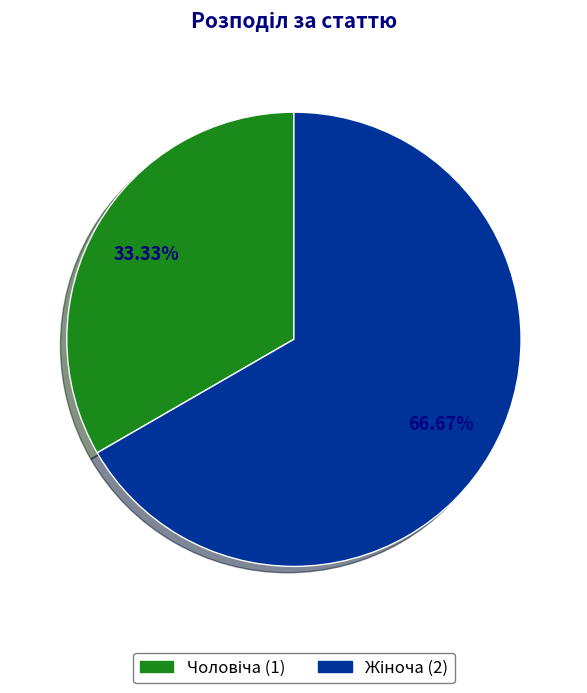

Is there a majority slice in this chart?

Yes